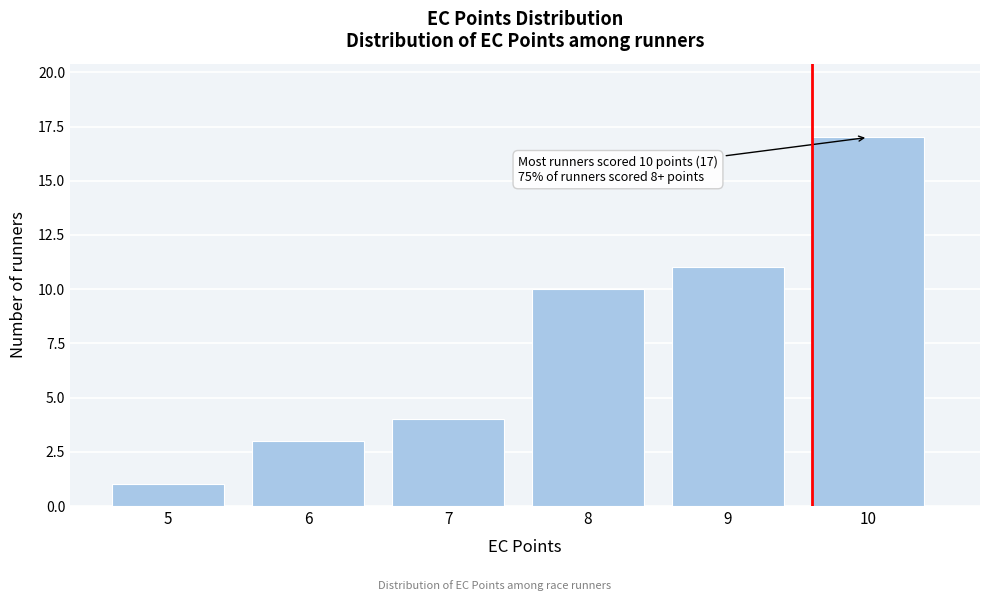

Over which range of the x-axis is the bar tallest?

9.5 to 10.5